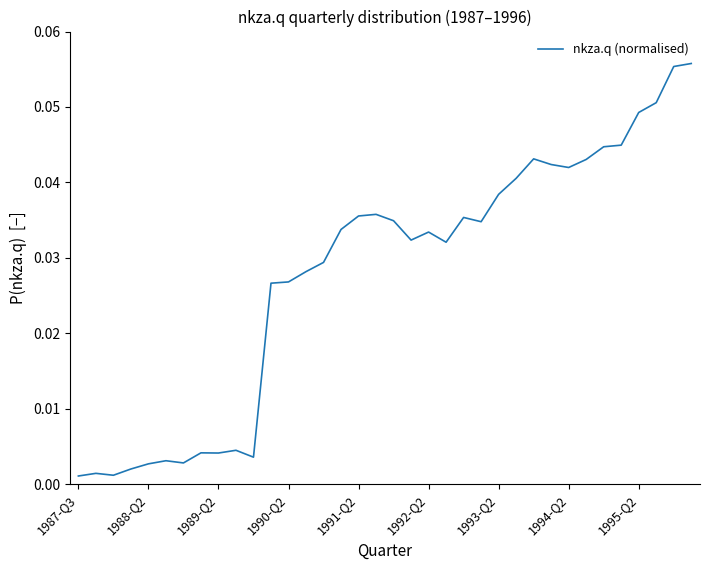

Reading right to left, extract all data points from this chart.

0.1	0.1	0.1	0.0	0.0	0.0	0.0	0.0	0.0	0.0	0.0	0.0	0.0	0.0	0.0	0.0	0.0	0.0	0.0	0.0	0.0	0.0	0.0	0.0	0.0	0.0	0.0	0.0	0.0	0.0	0.0	0.0	0.0	0.0	0.0	0.0